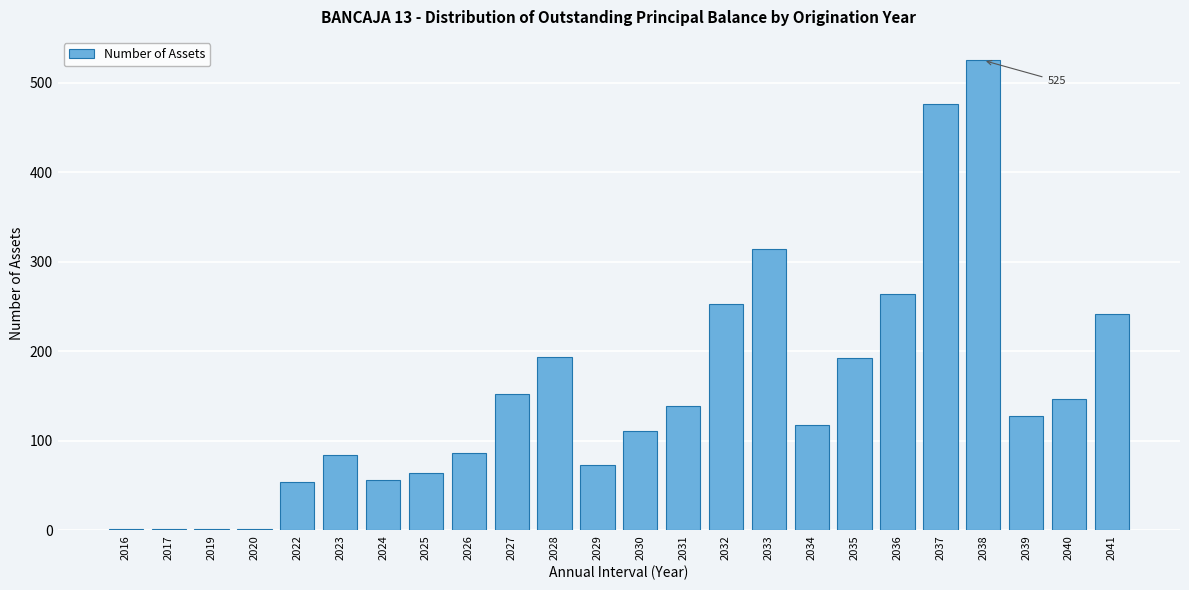

Approximately how many times larger is the value at 2023 compared to 2022?

1.6